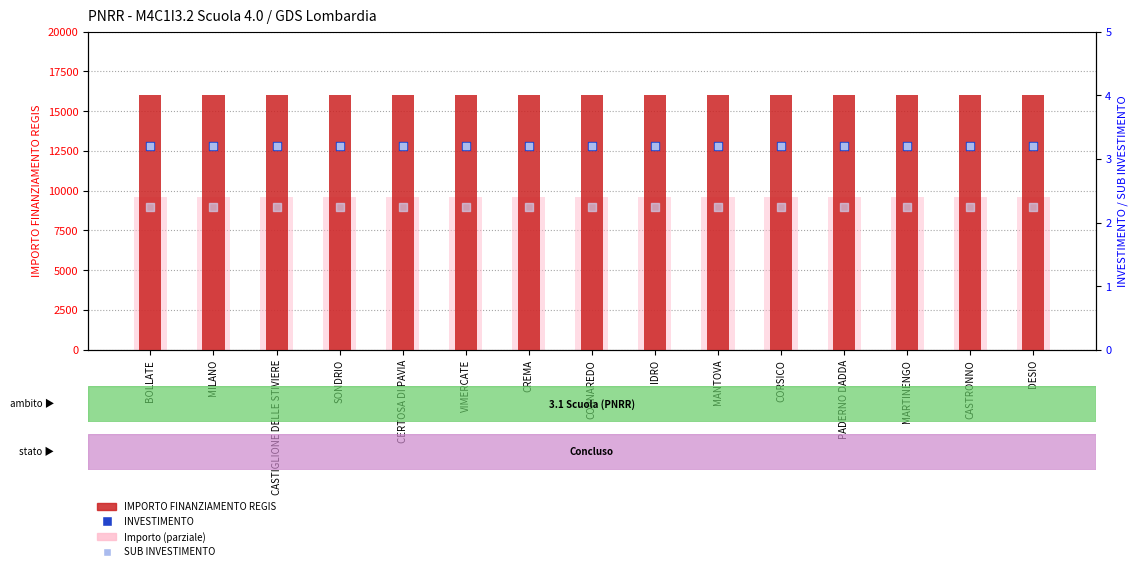

Which series has the largest Y range (max minus min)?

IMPORTO FINANZIAMENTO REGIS